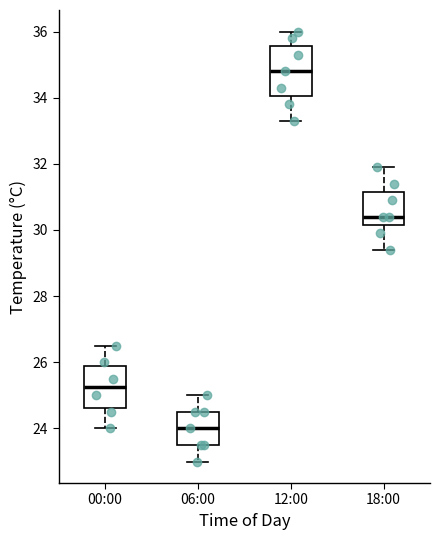

Comparing the boxes themselves (not the whiskers), which one is the tallest?

12:00